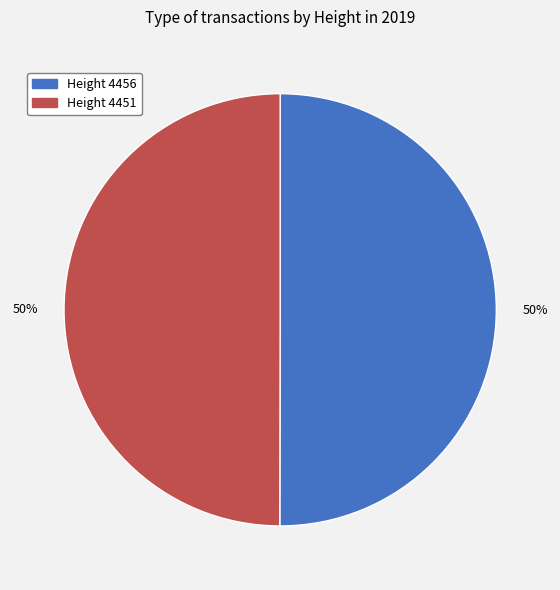

Do Height 4456 and Height 4451 together represent more than half of the pie?

Yes